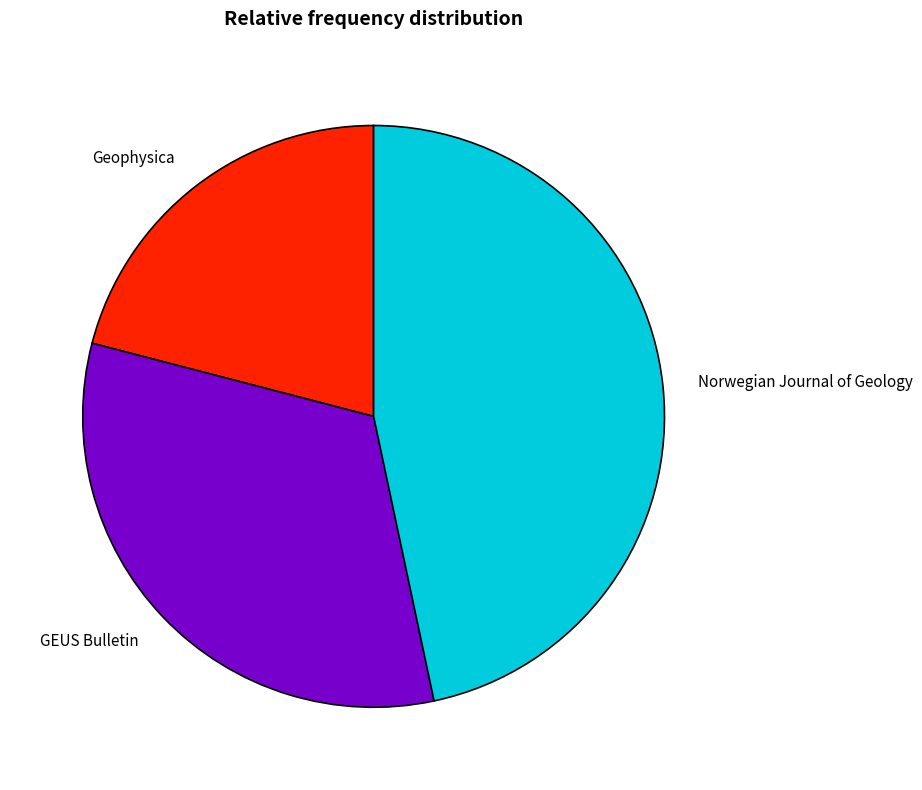

Count the number of slices in the pie.

3